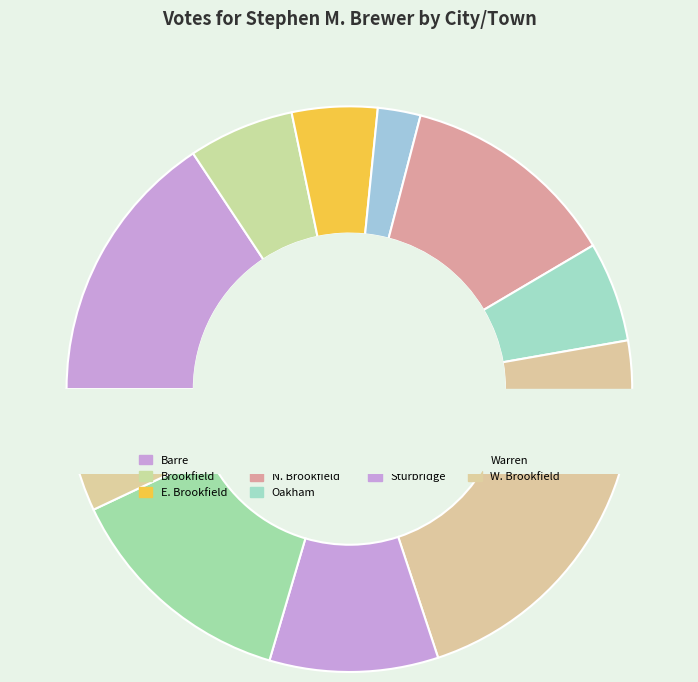

What percentage is the Oakham slice, to the nearest percent?

6%